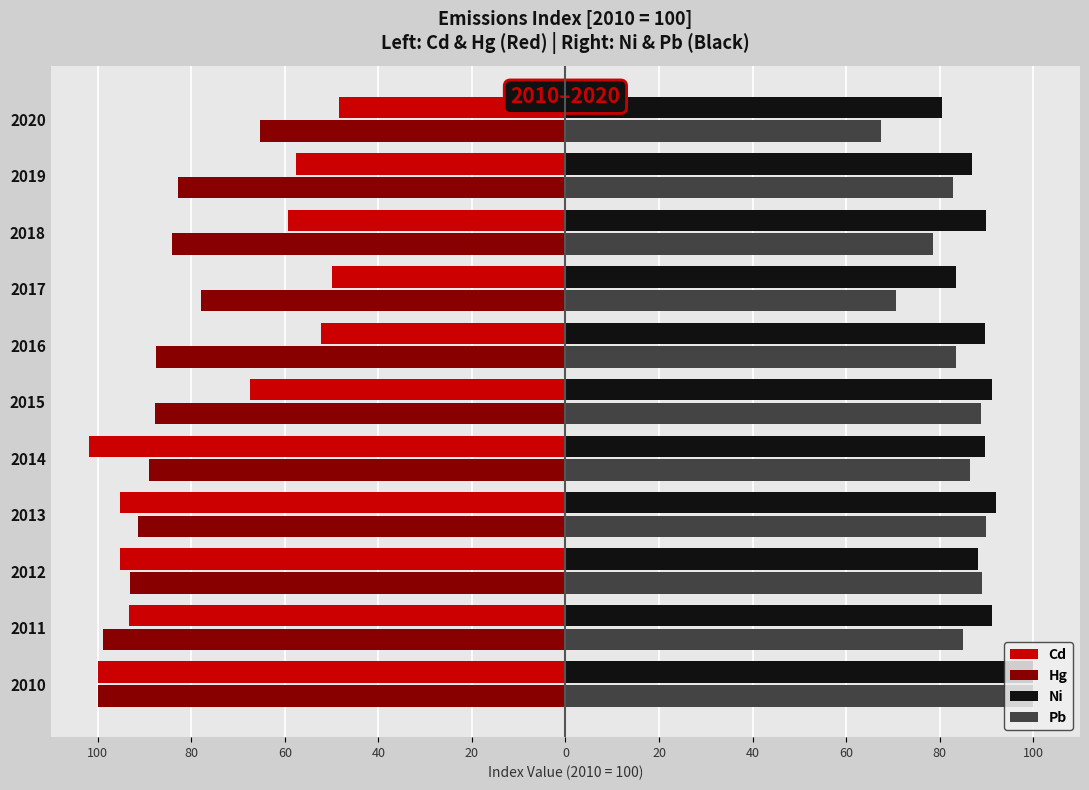

What are all the series names shown in the legend?

Cd, Hg, Ni, Pb